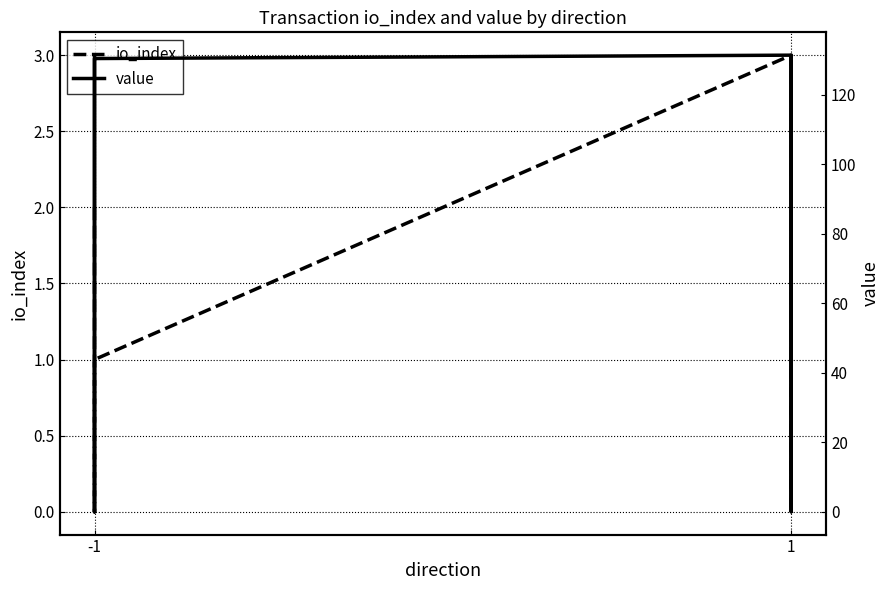

What is the difference between the second highest and minimum values in the value series?

131.4